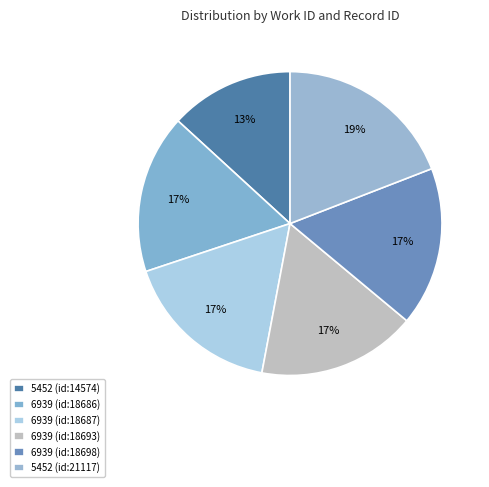

Does 6939 (id:18686) represent more than half of the total?

No